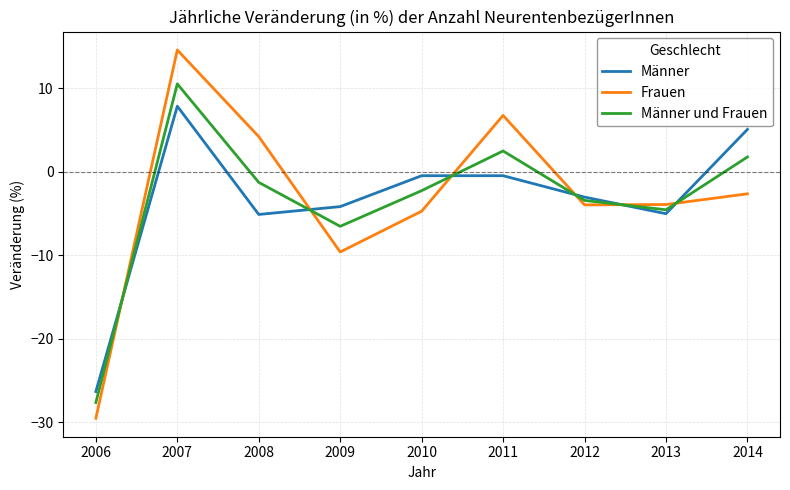

What is the smallest value displayed?

-29.5